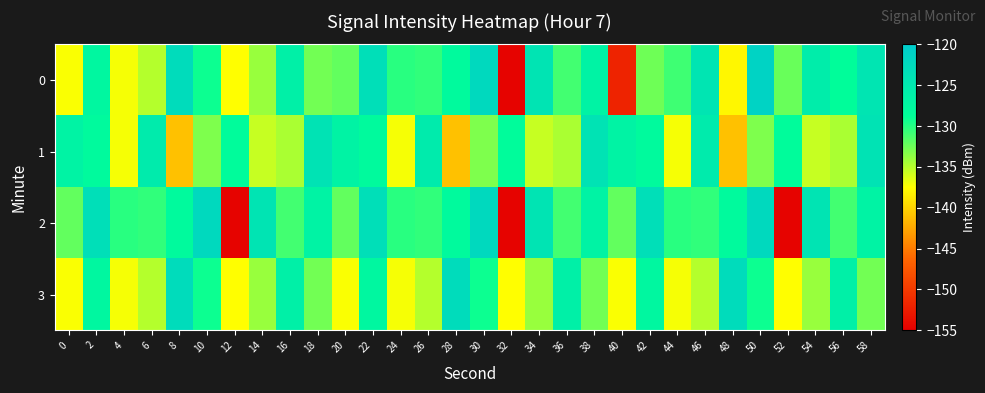

What is the spread (max minus min) of values at 18?

8.7